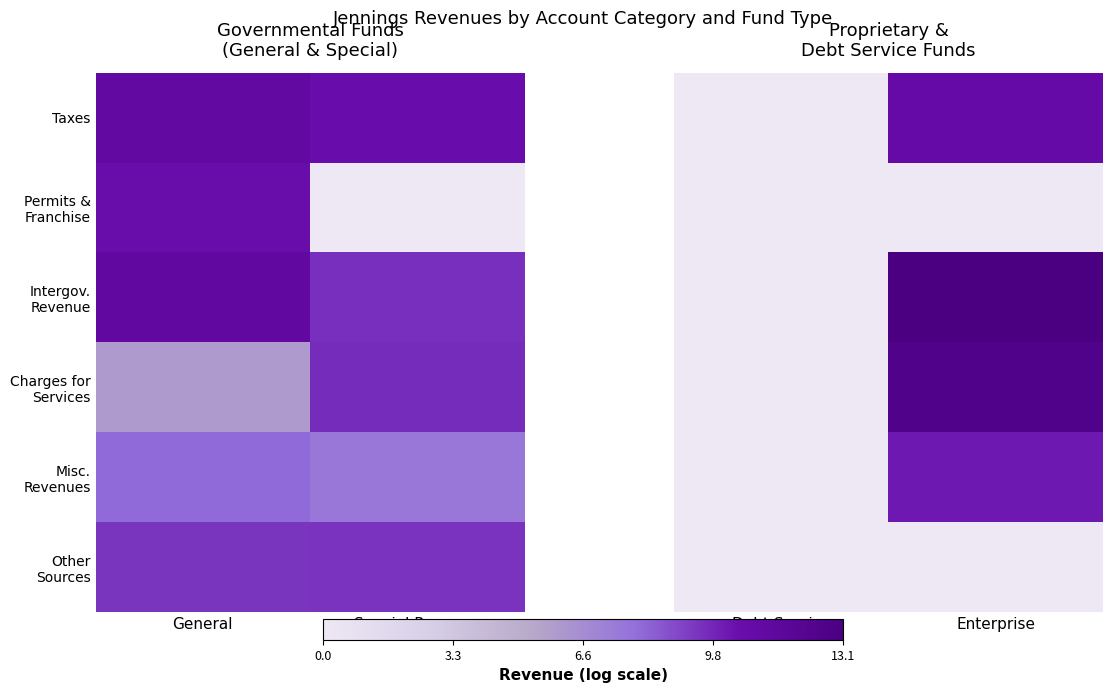

Which series has the largest range (max minus min)?

Intergov. Revenue